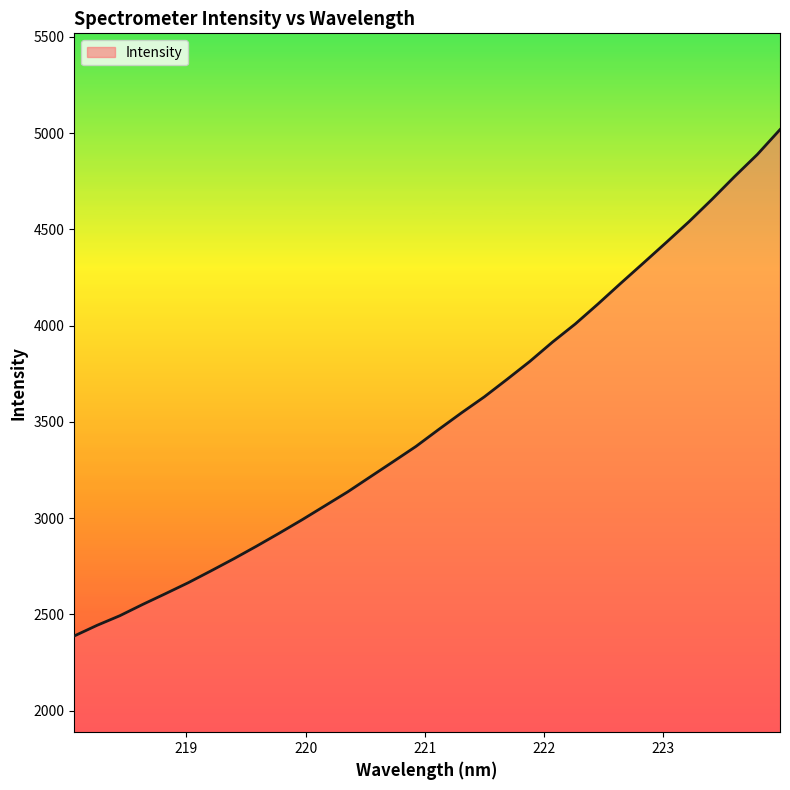

What is the greatest value displayed?

5018.3